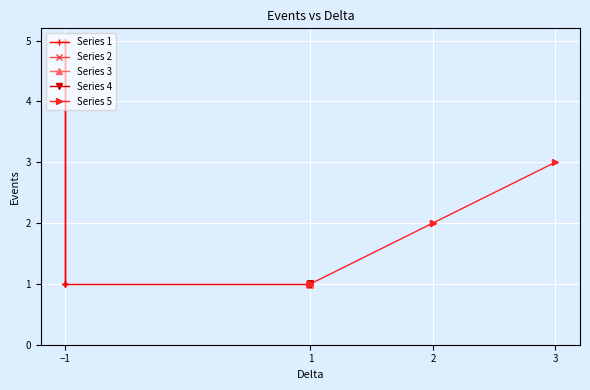

The value of Series 4 at 1 is 1. True or false?

False